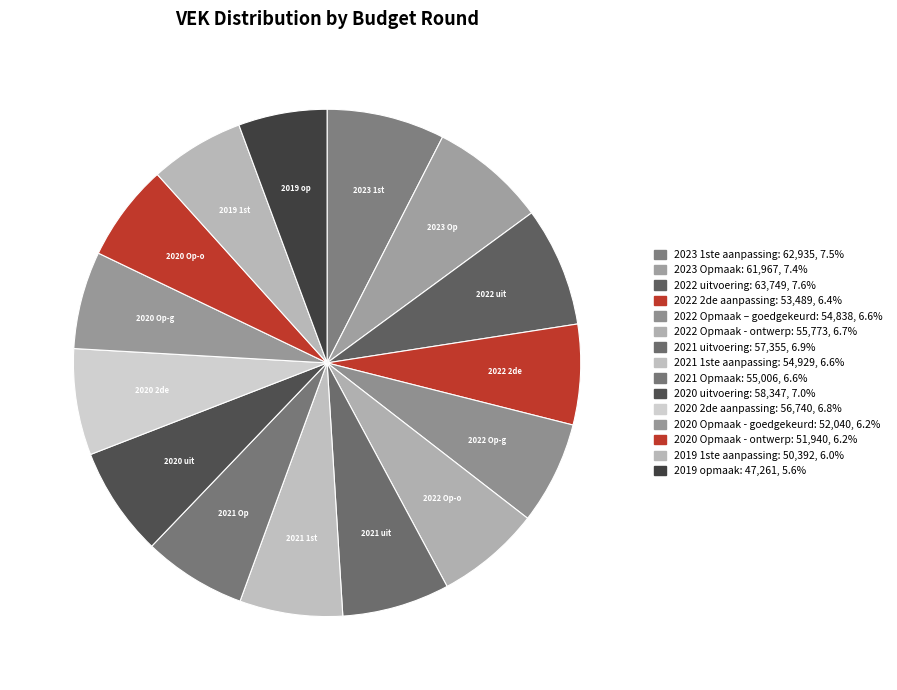

What is the change in value from 2021 uitvoering to 2020 Opmaak - ontwerp?

-5415